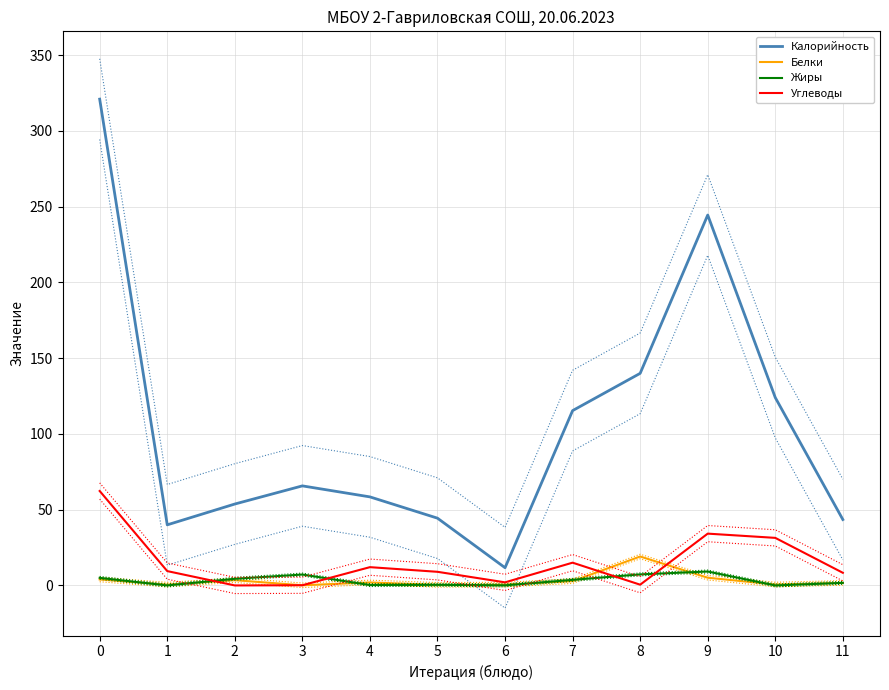

What is the value of the Жиры point at the 4th from the left?

7.2